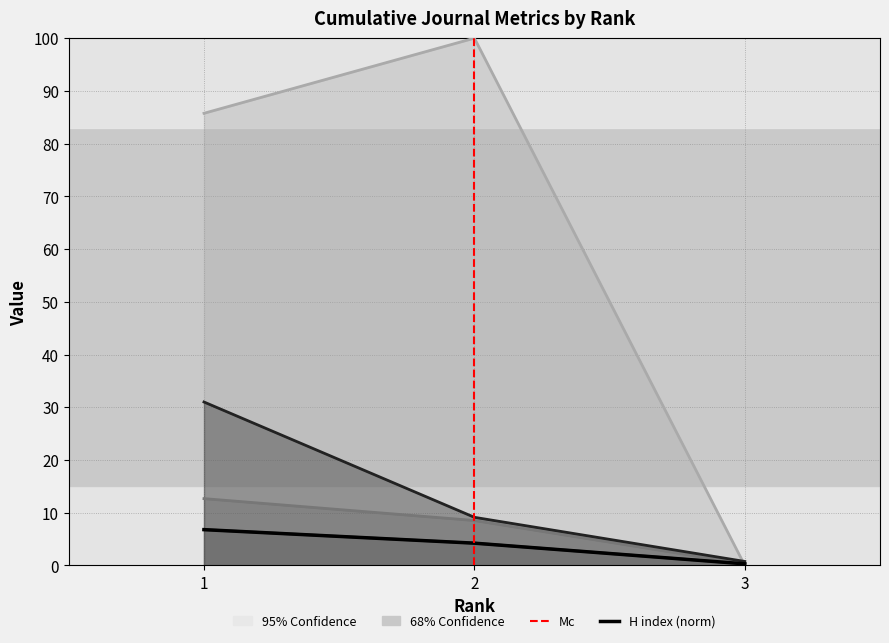

What is the difference between the maximum and second lowest values in the Total Cites (3years) series?

21.9